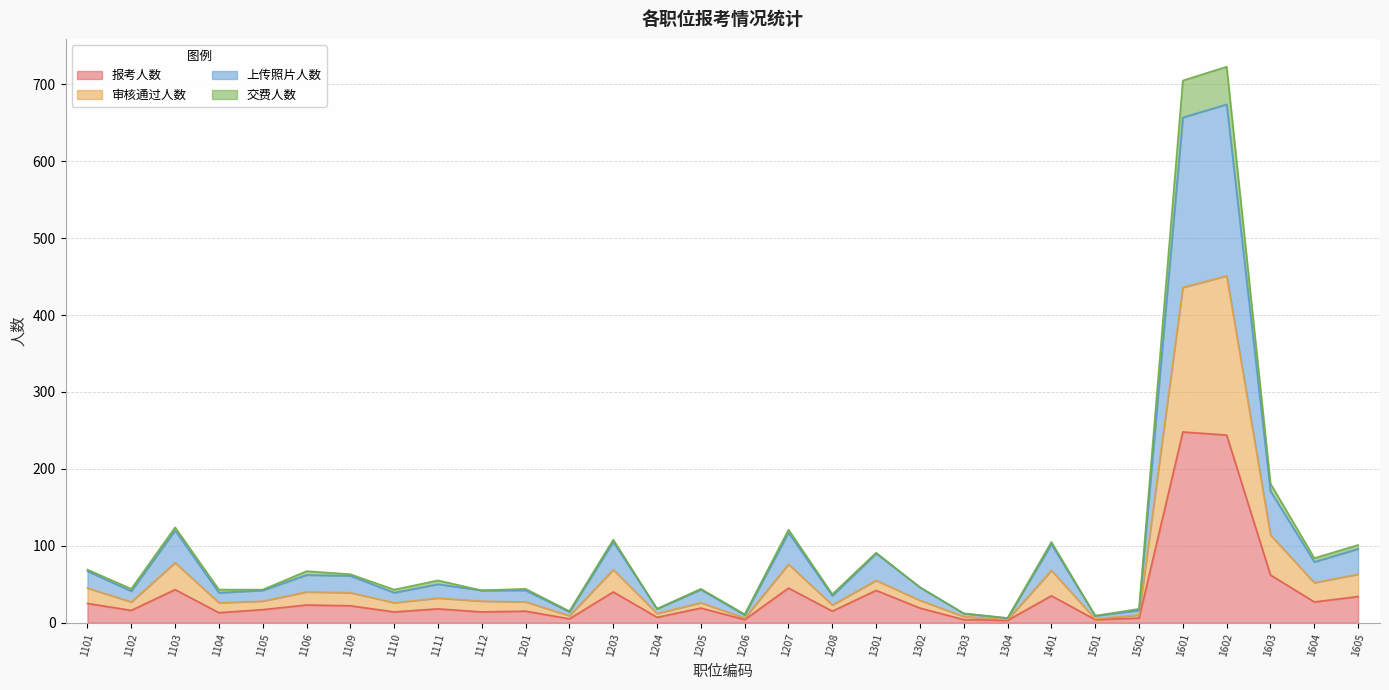

What value does the 报考人数 series have at 1605, to the nearest 5?

35